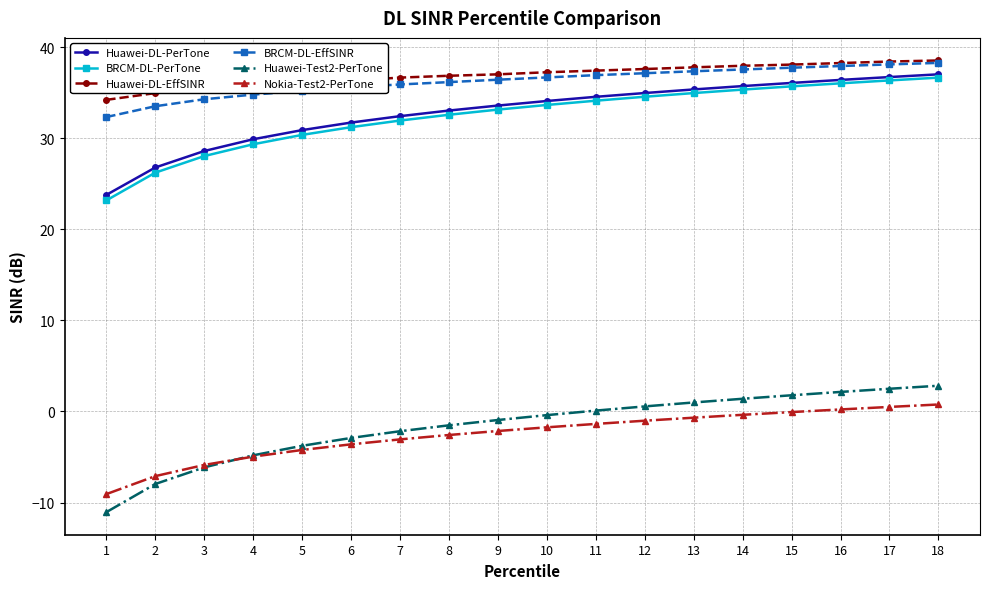

How many lines are shown in the chart?

6